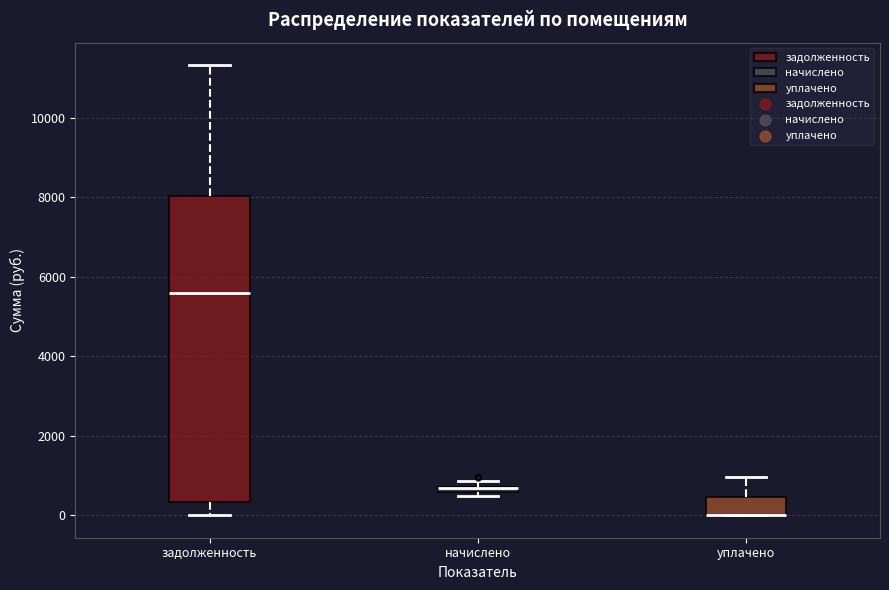

Where does the median line of the box for задолженность sit on the y-axis? The values are not printed on the chart, so give them approximately, as read against the axis.

5600